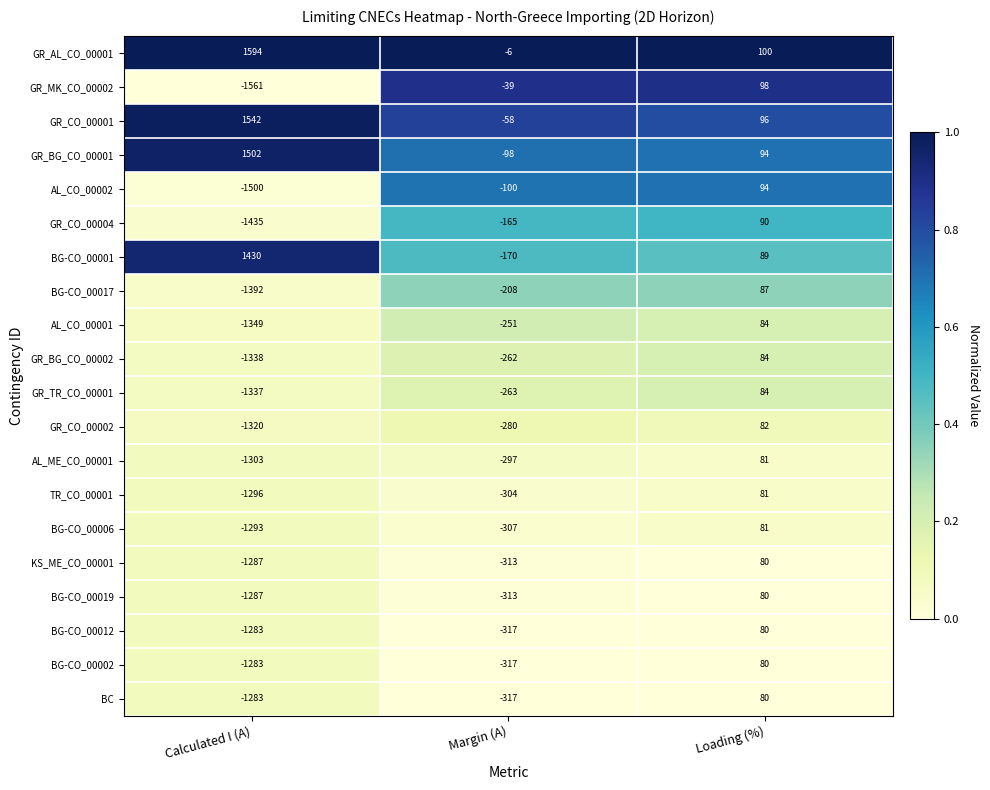

Read the BG-CO_00019 value at Margin (A), to the nearest 50.

-300